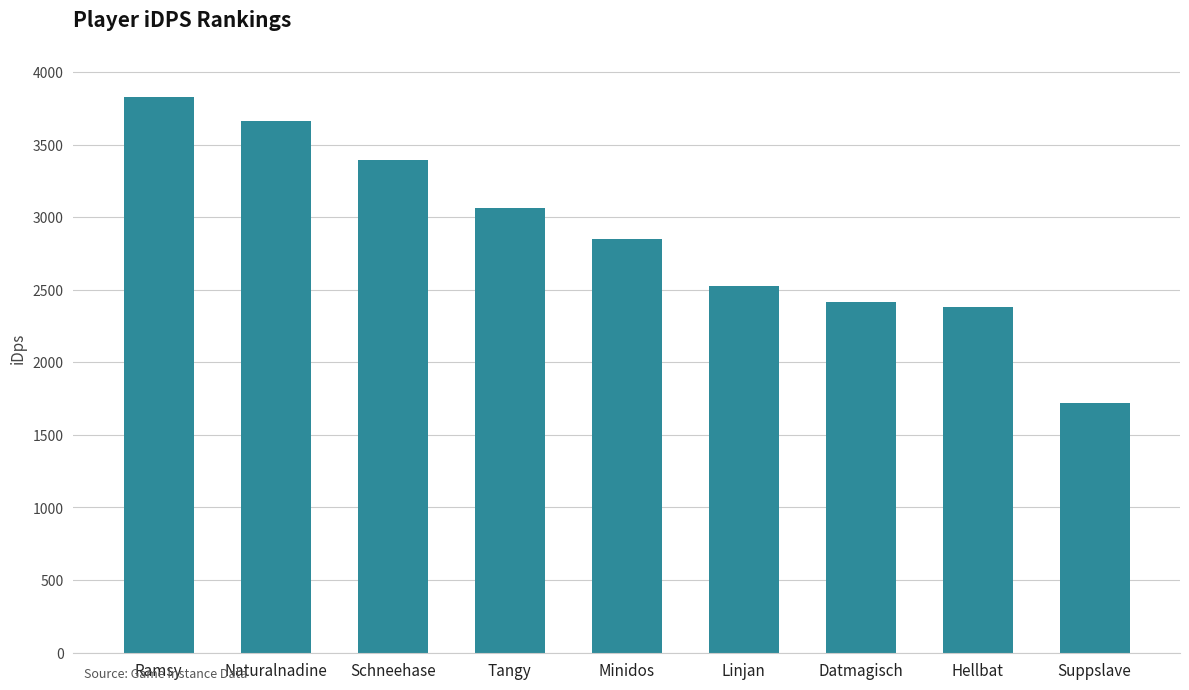

What is the difference between the values at Naturalnadine and Tangy?

604.1